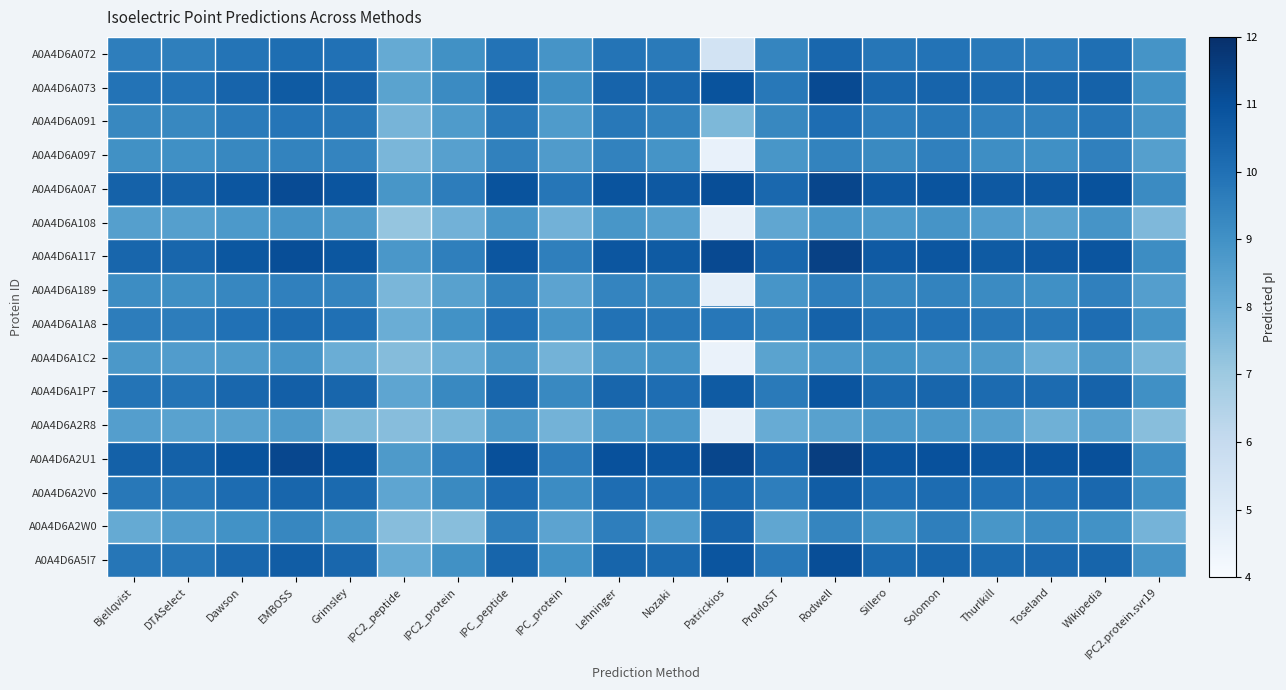

Count the number of categories in the chart.

20